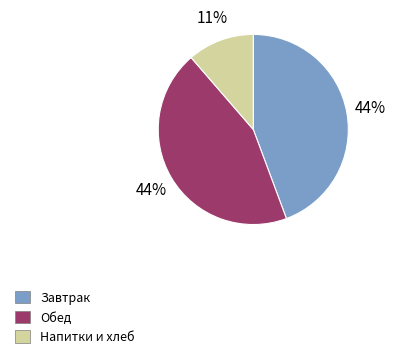

How many slices are in this pie chart?

3